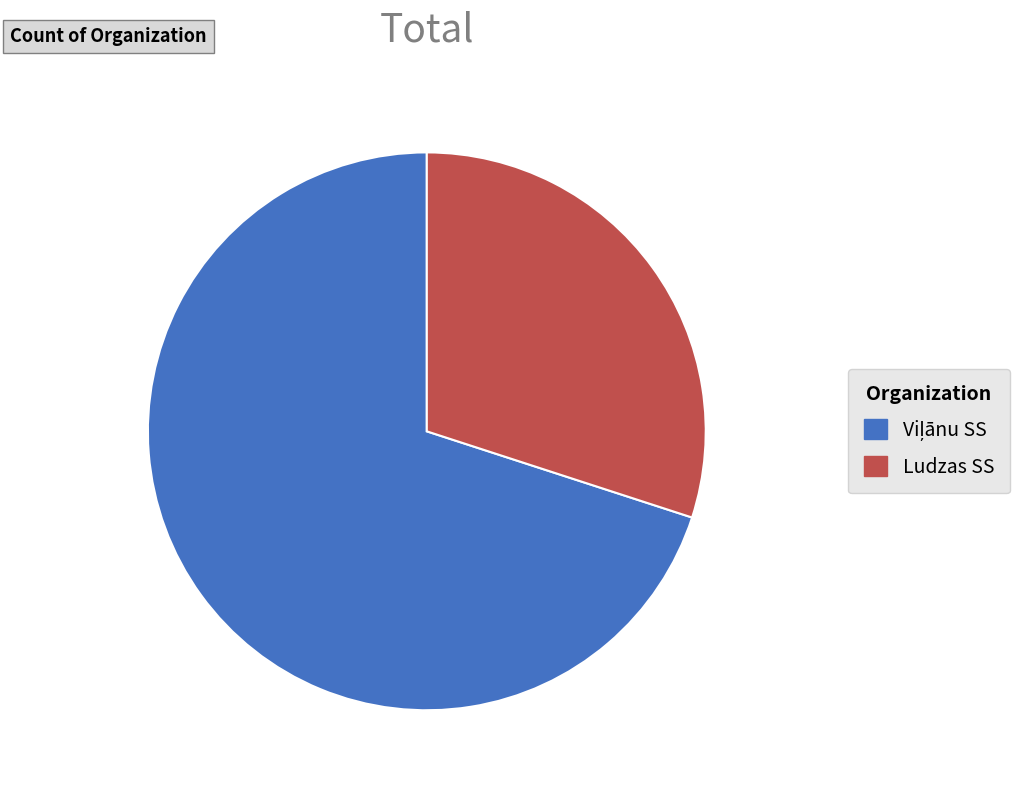

Which slice is the smallest?

Ludzas SS